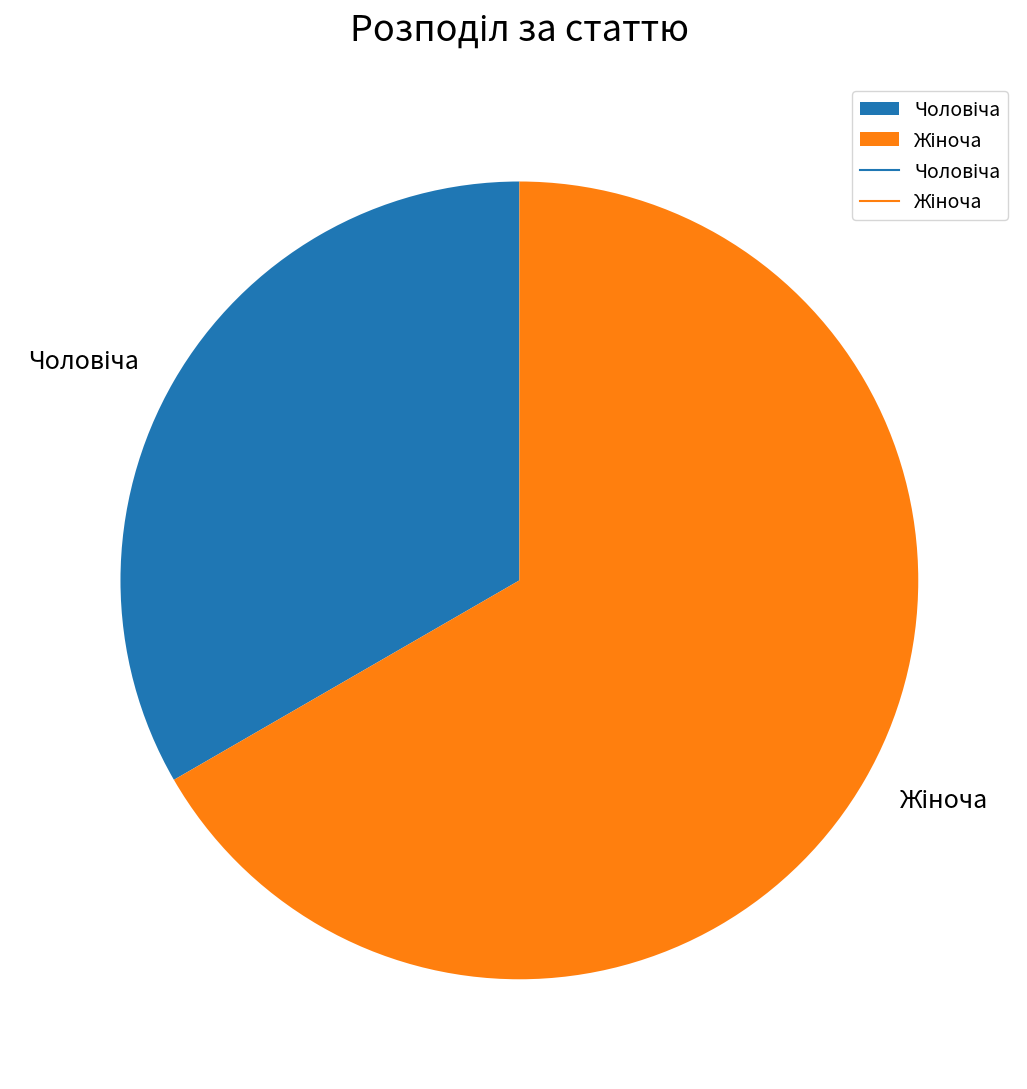

How many segments does this pie chart have?

2